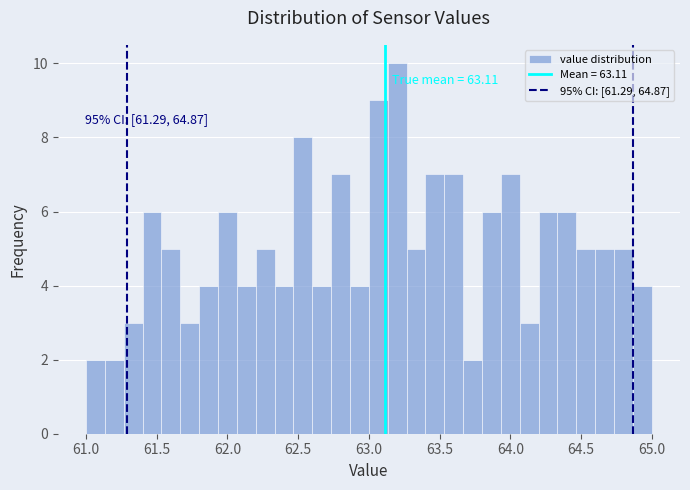

Around what value on the x-axis is the tallest bar? Give the approximate position of its centre, as read against the axis.

63.20